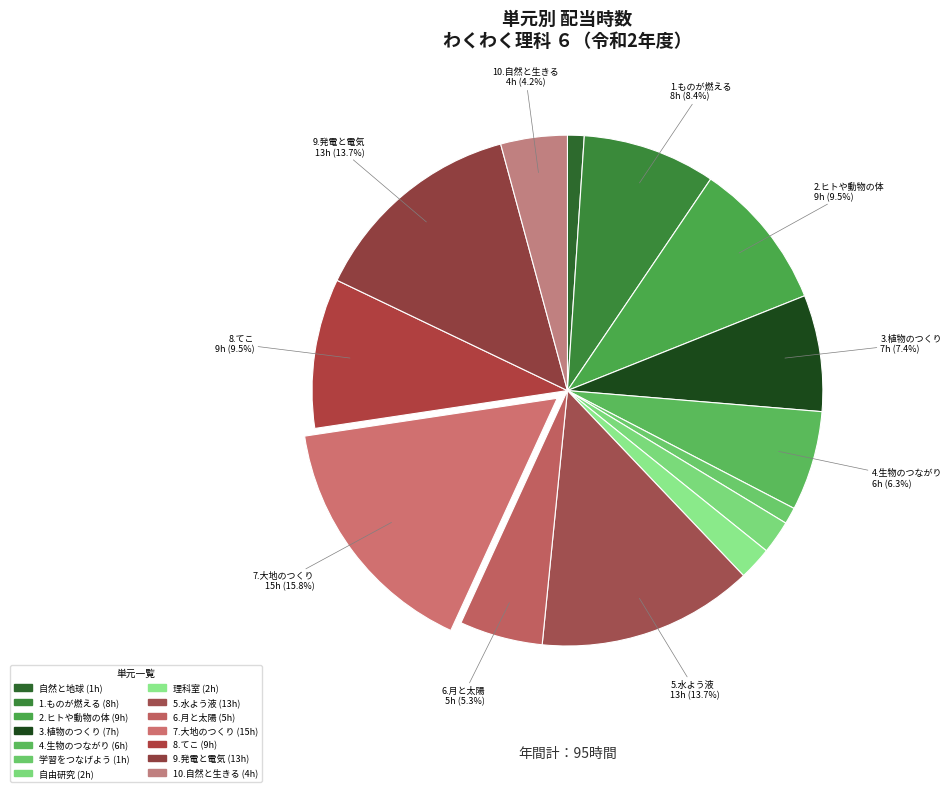

How many slices are in this pie chart?

14